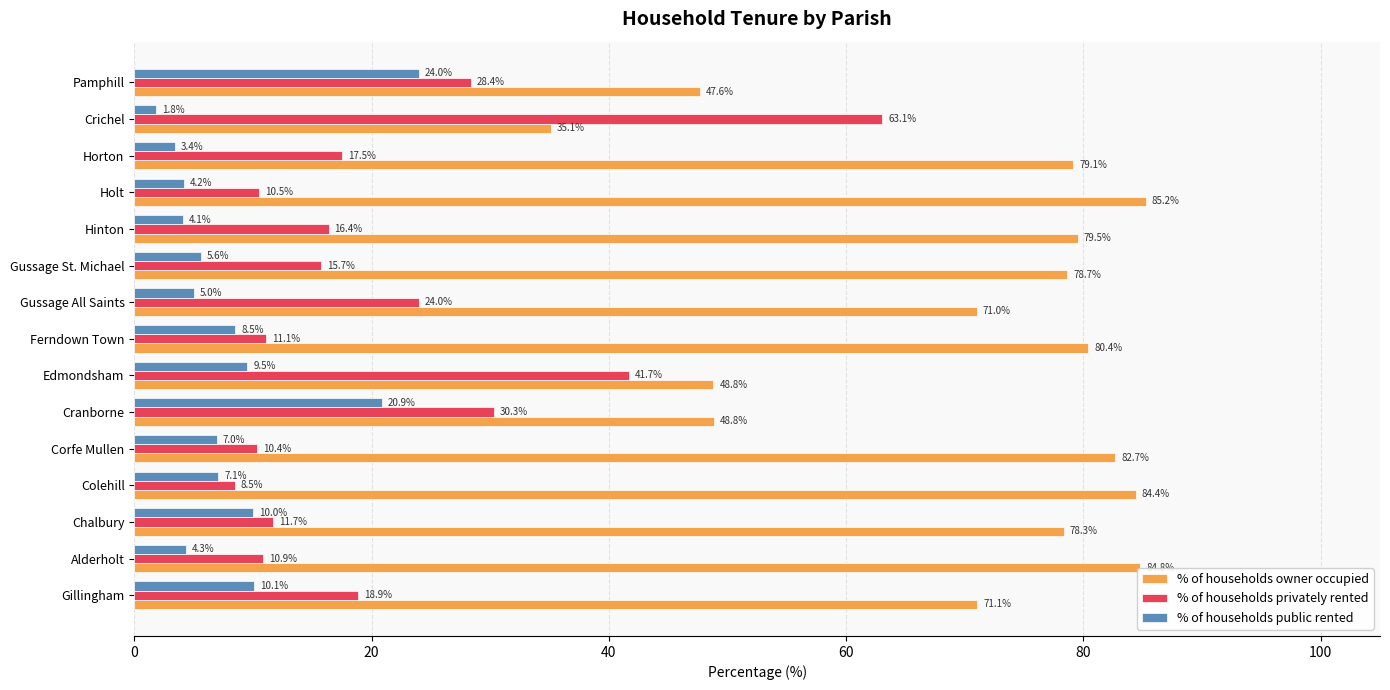

Is it true that % of households owner occupied equals 20.2 at Gillingham?

False